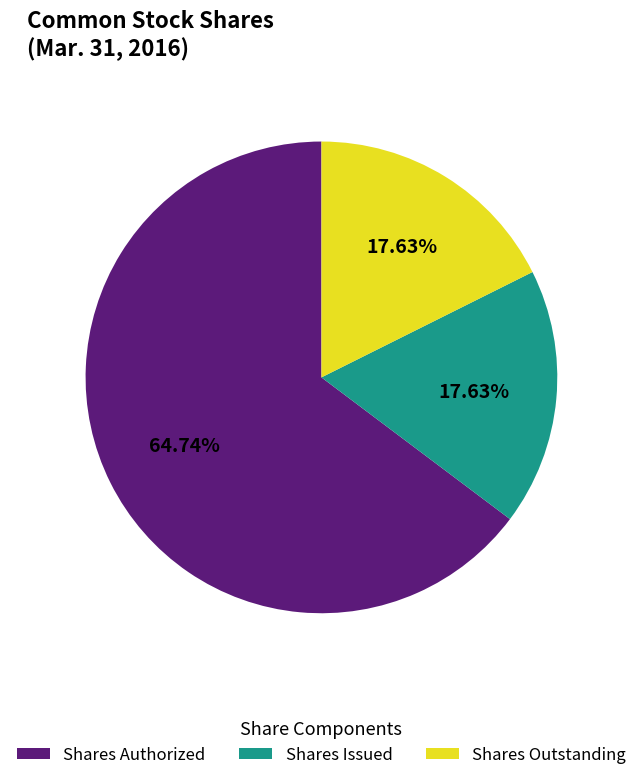

Is the sum of Shares Issued and Shares Authorized greater than half?

Yes